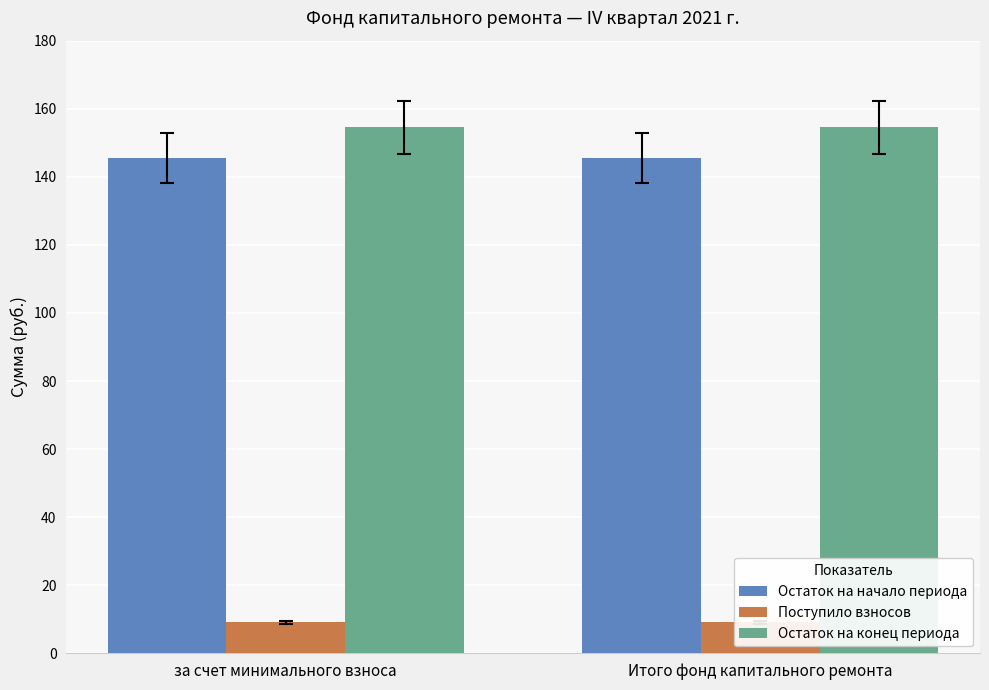

List the labels in order of Остаток на конец периода value, smallest first.

за счет минимального взноса, Итого фонд капитального ремонта